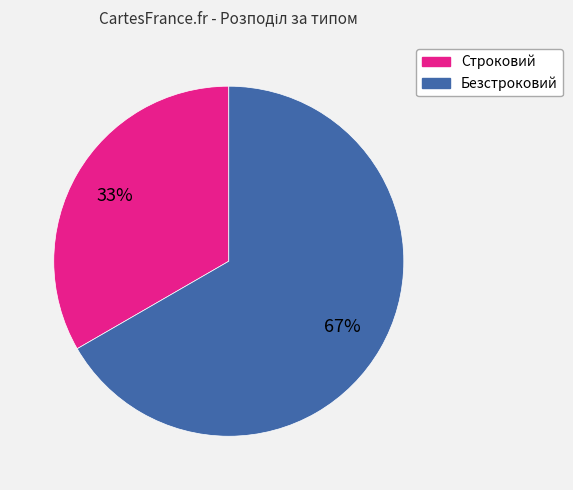

Is the sum of Безстроковий and Строковий greater than half?

Yes